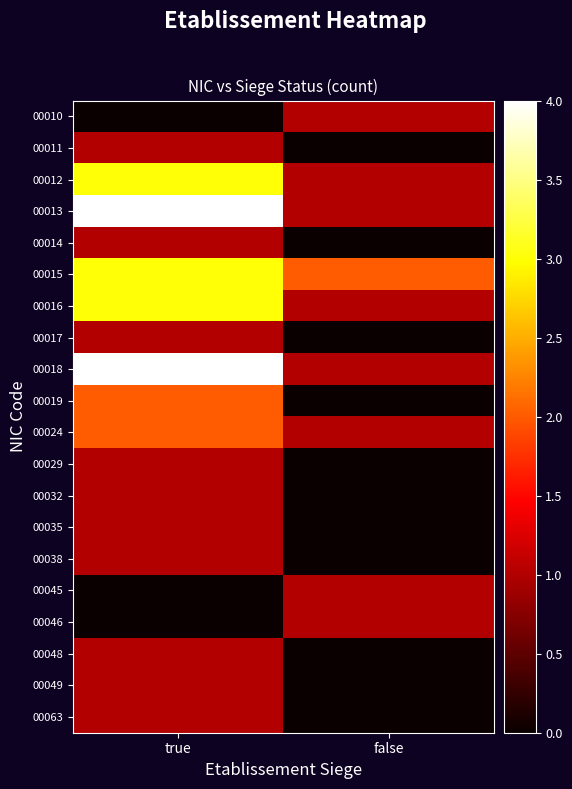

Rank the series by their maximum value, from highest to lowest.

00013, 00018, 00012, 00015, 00016, 00019, 00024, 00010, 00011, 00014, 00017, 00029, 00032, 00035, 00038, 00045, 00046, 00048, 00049, 00063